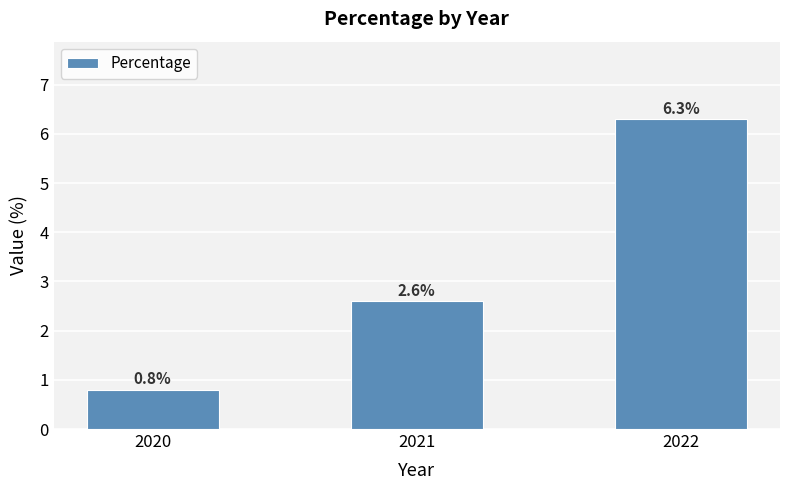

Approximately how many times larger is the value at 2021 compared to 2022?

0.4